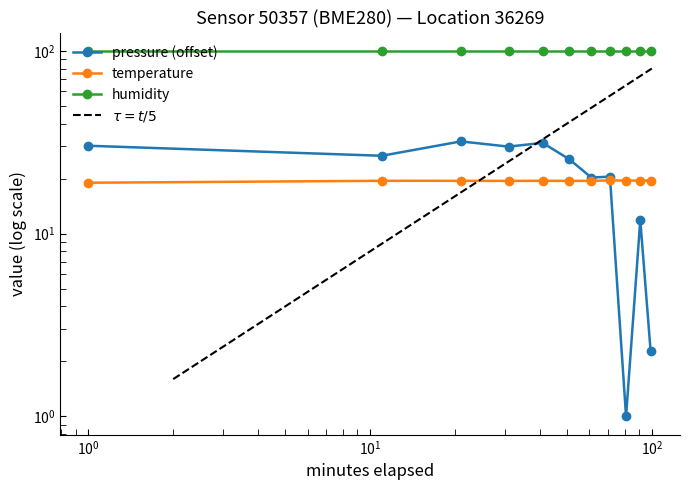

How many interior local valleys does the pressure series have?

4